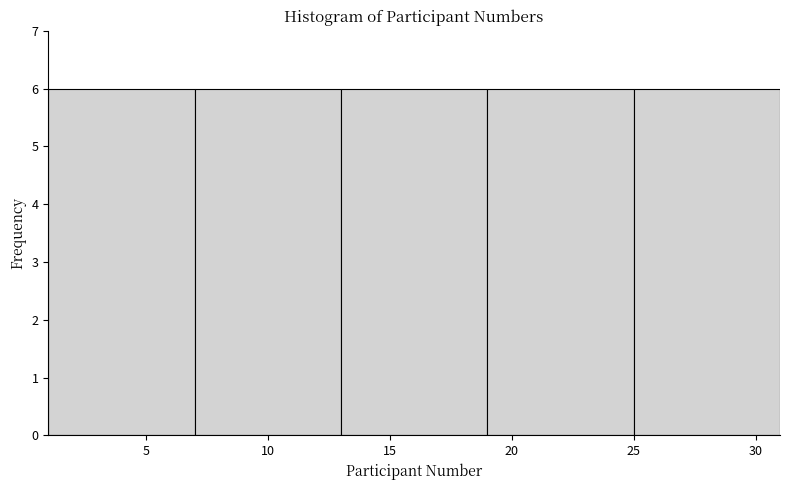

How tall is the bar that spans 7 to 13 on the x-axis? The values are not printed on the chart, so give them approximately, as read against the axis.

6